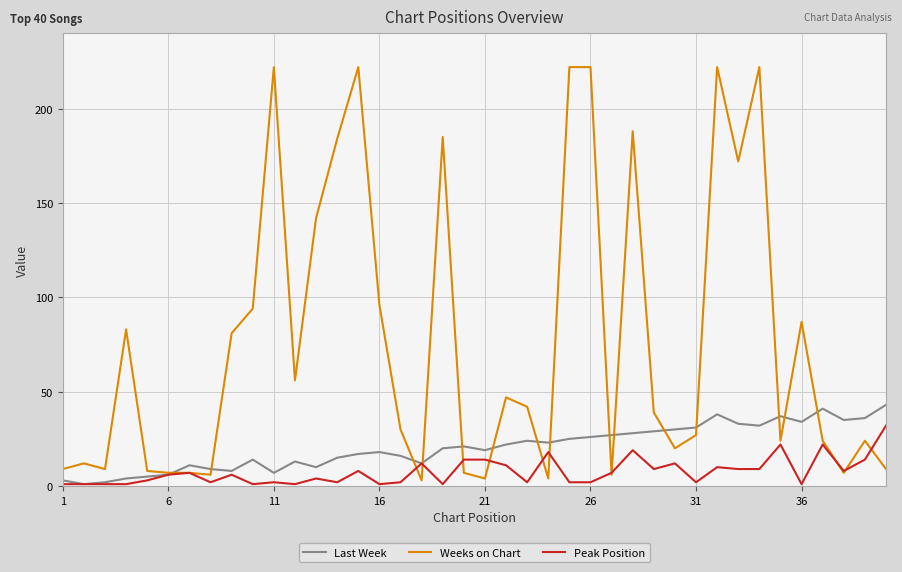

Which series has the largest total across all categories?

Weeks on Chart